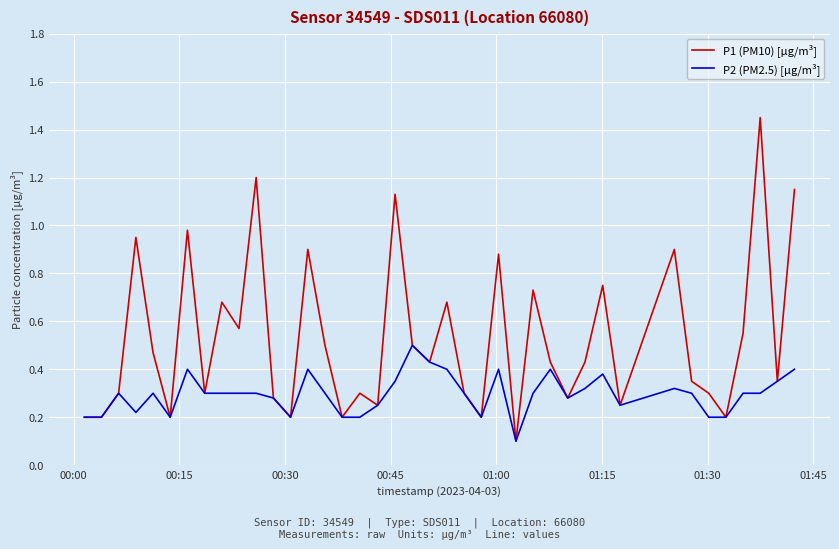

Which series has the widest spread of values?

P1 (PM10) [µg/m³]